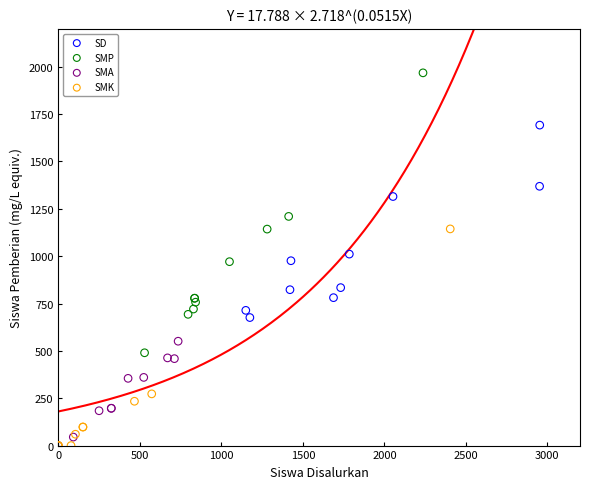

Which series contains the highest Y value?

SMP